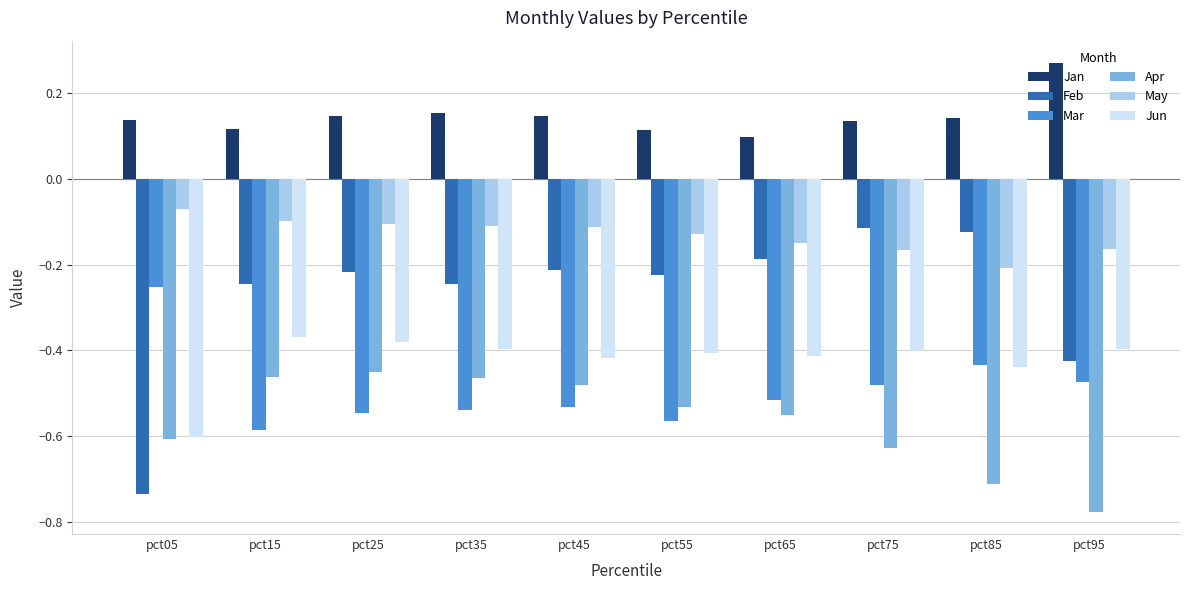

Rank the series by their maximum value, from lowest to highest.

Apr, Jun, Mar, Feb, May, Jan